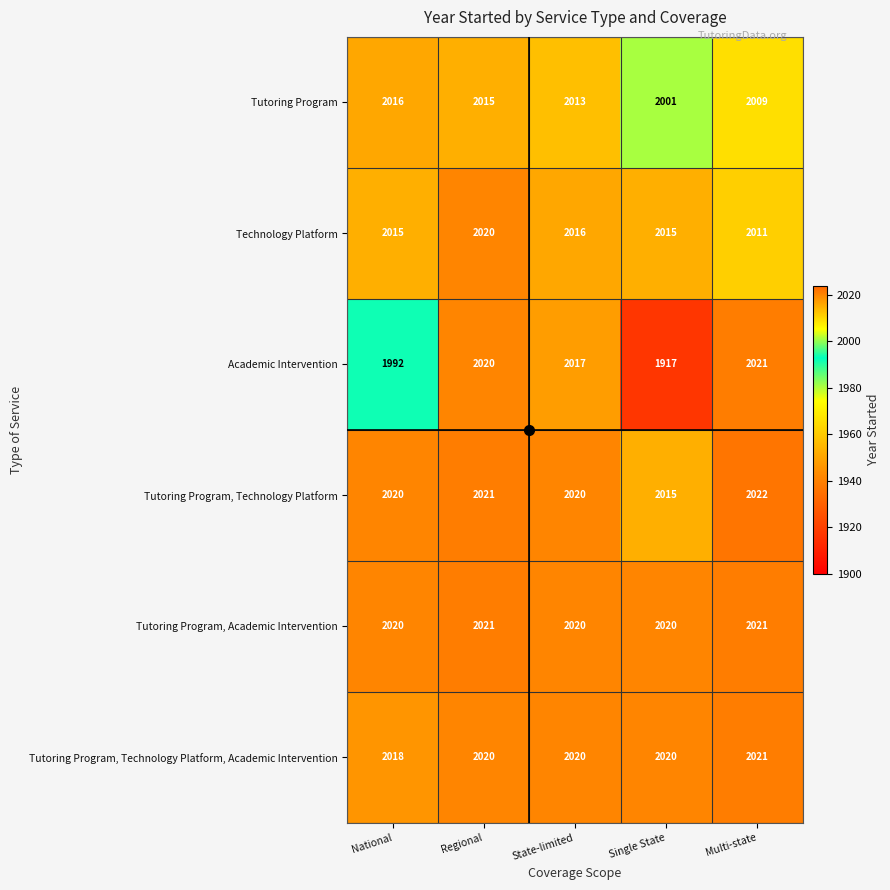

Read the Technology Platform value at National.

2015